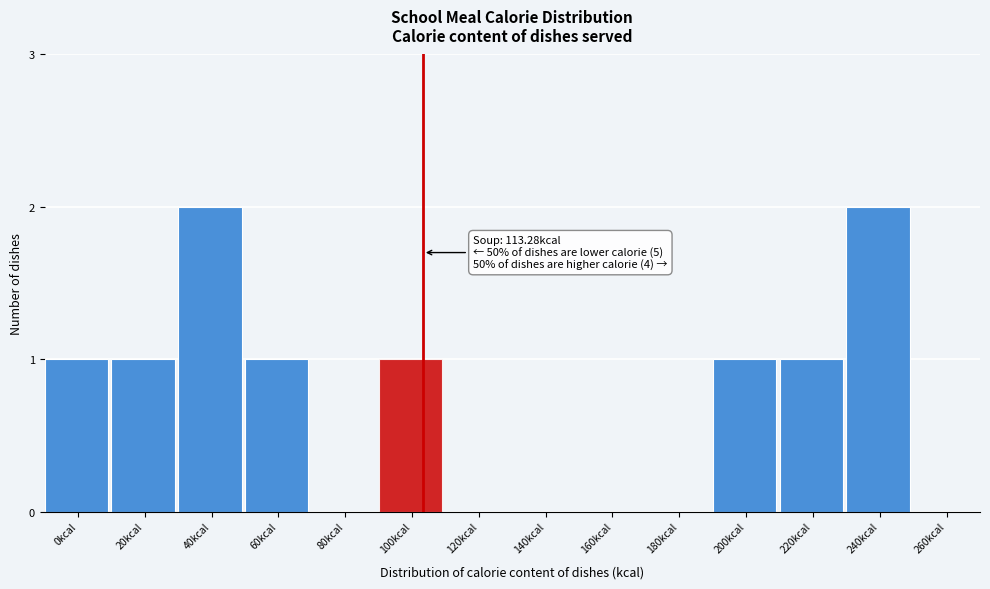

Reading left to right, extract all data points from this chart.

0kcal=1	20kcal=1	40kcal=2	60kcal=1	80kcal=0	100kcal=1	120kcal=0	140kcal=0	160kcal=0	180kcal=0	200kcal=1	220kcal=1	240kcal=2	260kcal=0